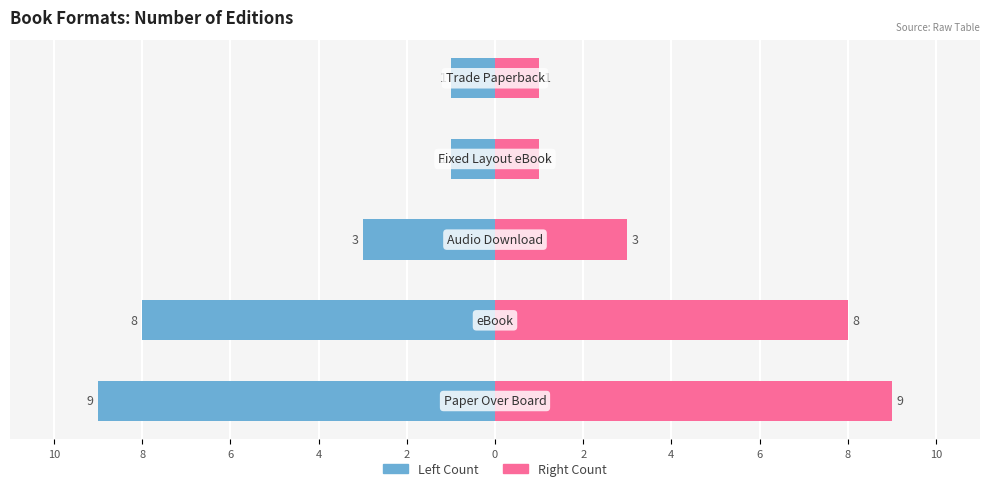

Reading left to right, what are all the values shown in this chart?

Editions (Left): -9	-8	-3	-1	-1
Editions (Right): 9	8	3	1	1